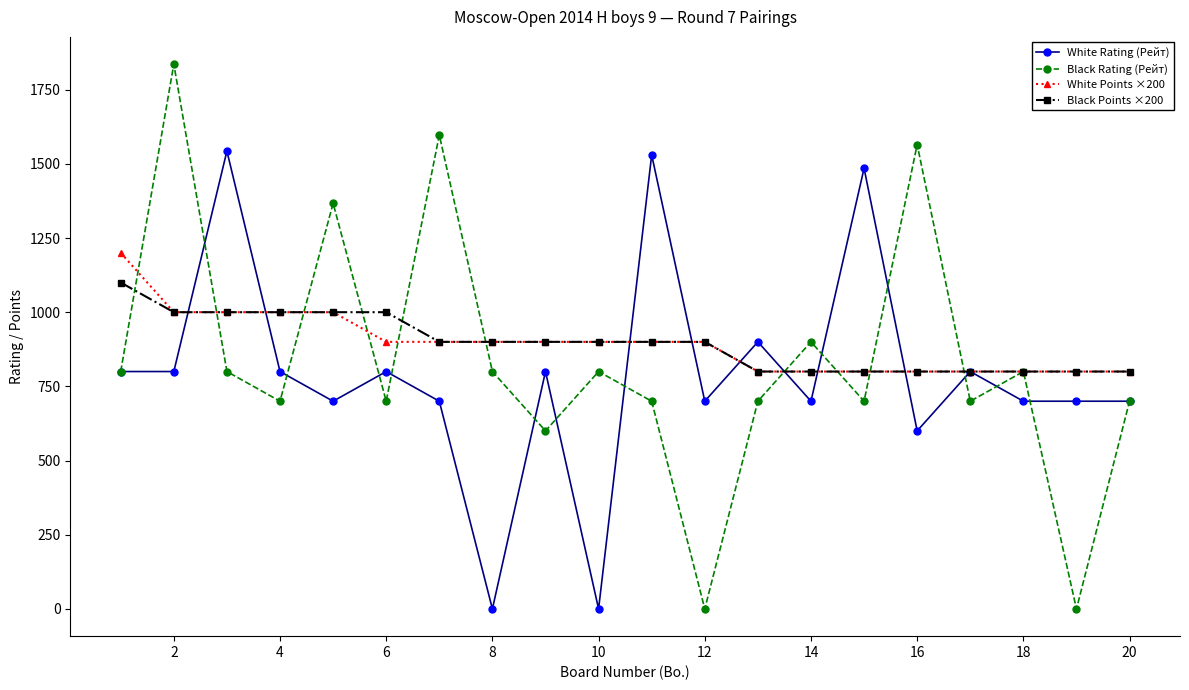

Reading right to left, what are all the values shown in this chart?

White Rating (Рейт): 700	700	700	800	600	1485	700	900	700	1530	0	800	0	700	800	700	800	1543	800	800
Black Rating (Рейт): 700	0	800	700	1565	700	900	700	0	700	800	600	800	1597	700	1367	700	800	1836	800
White Points ×200: 800	800	800	800	800	800	800	800	900	900	900	900	900	900	900	1000	1000	1000	1000	1200
Black Points ×200: 800	800	800	800	800	800	800	800	900	900	900	900	900	900	1000	1000	1000	1000	1000	1100